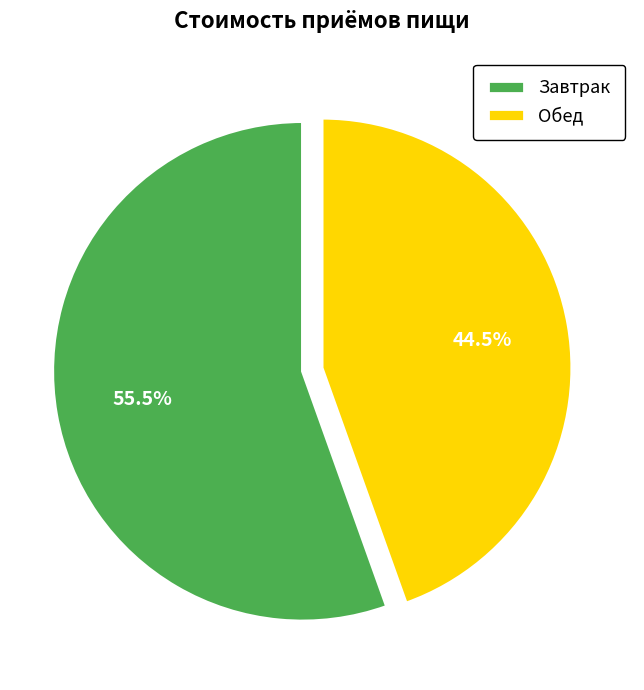

How much of the chart is everything except Завтрак?

44.5%